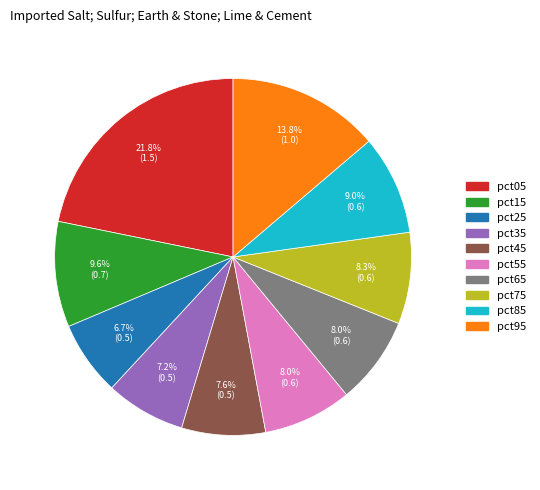

Is pct85 the majority of the pie?

No